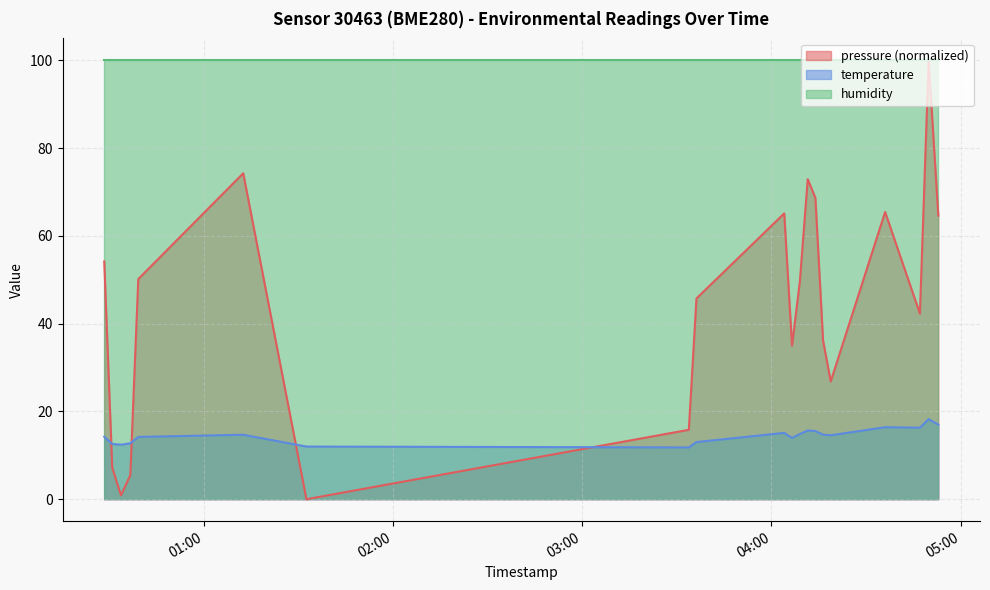

The value of pressure at 2023-05-19T04:47:07 is 64.4. True or false?

False